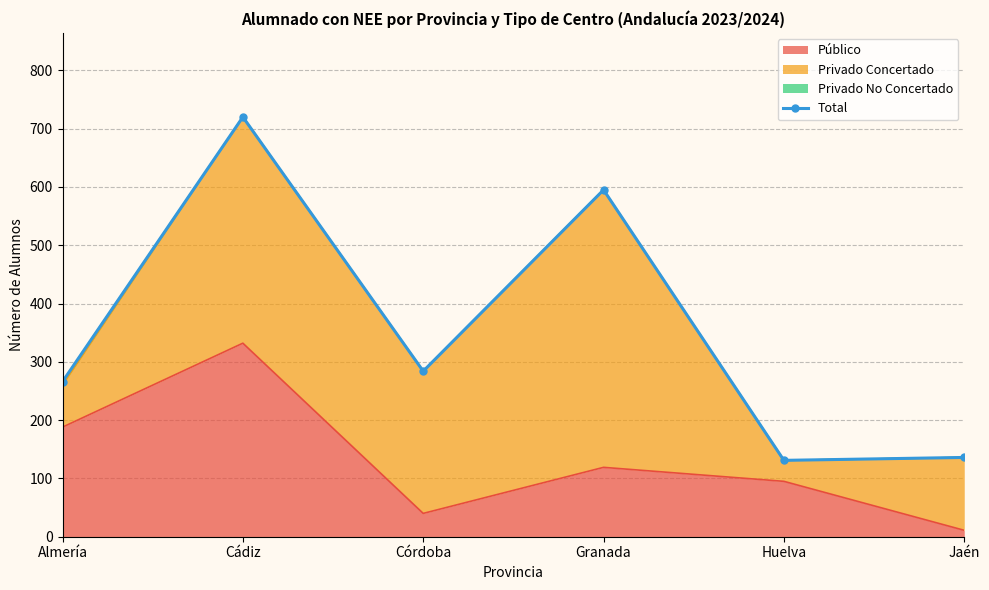

How many data points does each series have?

6